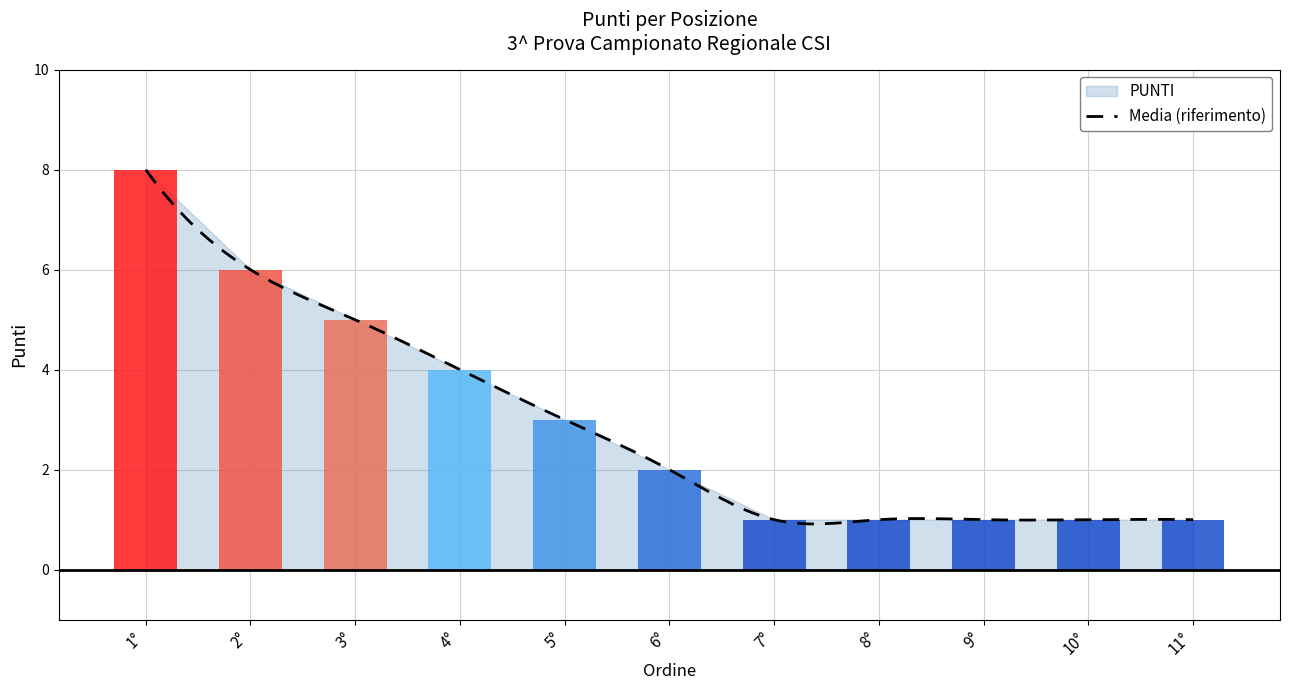

How many distinct data groups are displayed?

1